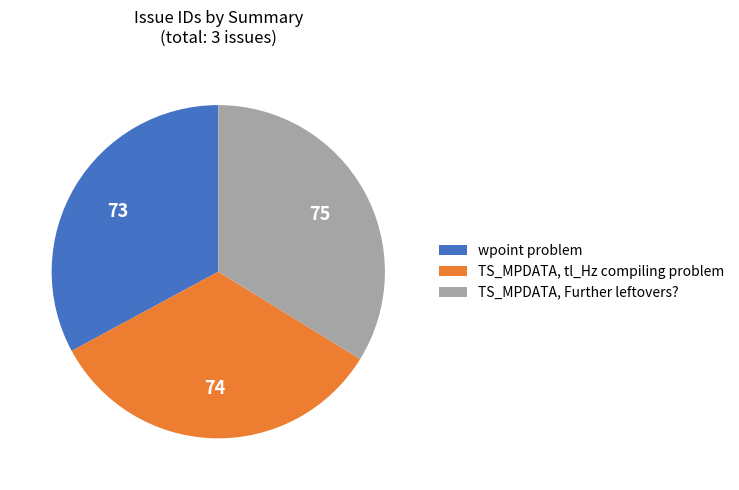

Is there a majority slice in this chart?

No